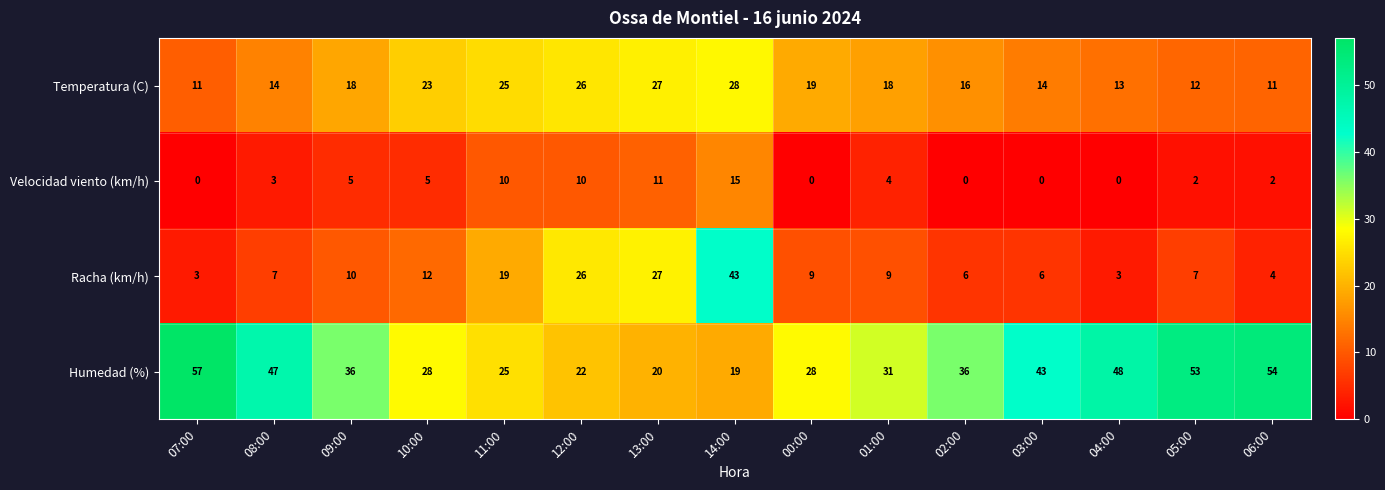

What is the difference between the maximum and minimum values in the Racha (km/h) series?

40